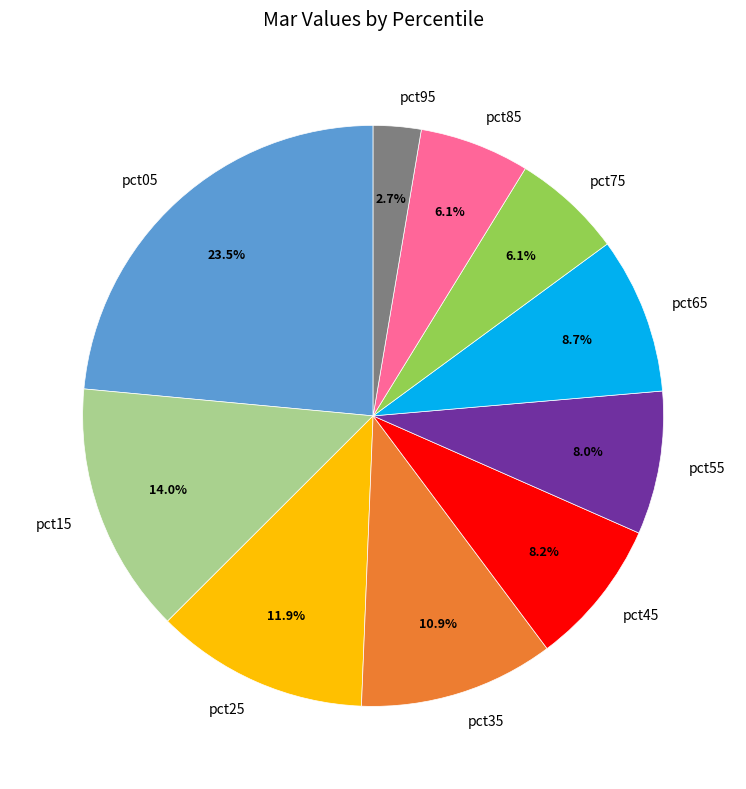

To the nearest percent, what percentage of the pie is pct55?

8%